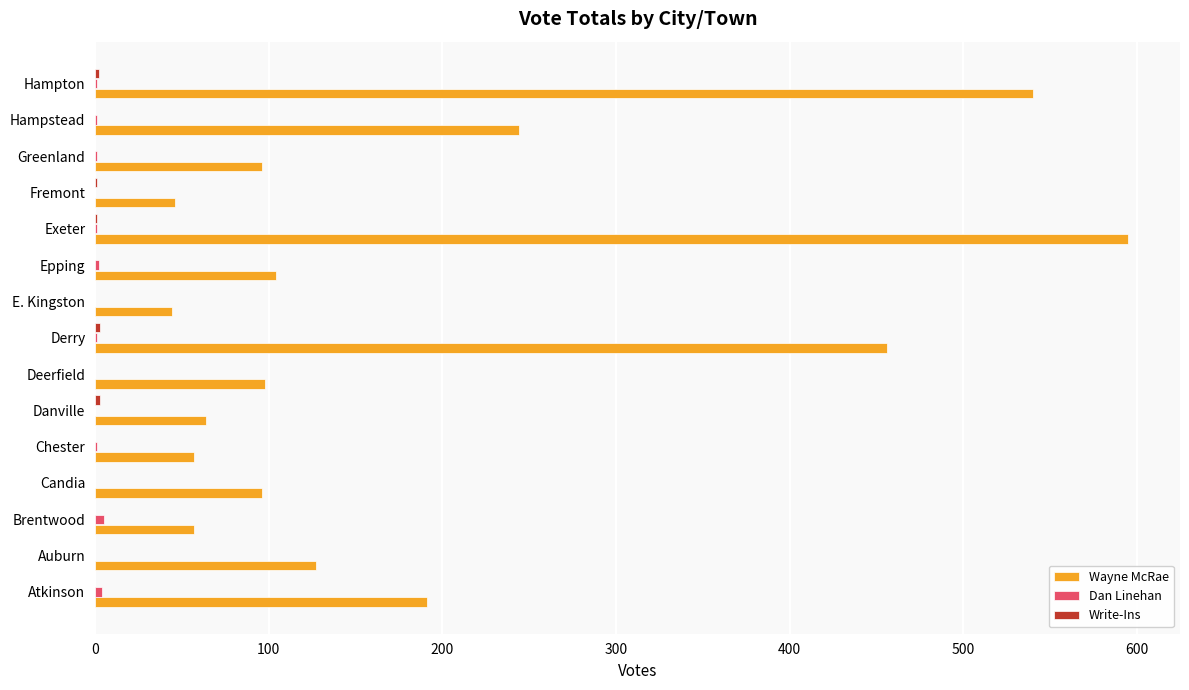

The Wayne McRae series shows 57 at Brentwood. True or false?

True